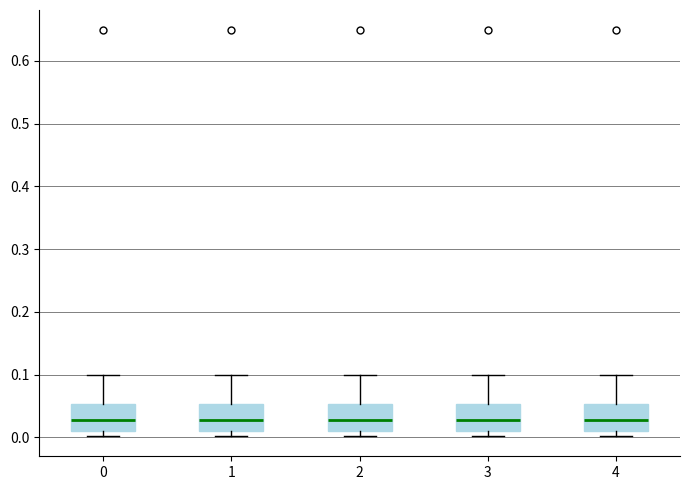

Reading left to right, read every box against the y-axis: the position of its median line, the range the box covers, and the ends of its whiskers. The values are not printed on the chart, so give them approximately, as read against the axis.

0: median 0.03, box 0.01 to 0.05, whiskers 0.00 to 0.10
1: median 0.03, box 0.01 to 0.05, whiskers 0.00 to 0.10
2: median 0.03, box 0.01 to 0.05, whiskers 0.00 to 0.10
3: median 0.03, box 0.01 to 0.05, whiskers 0.00 to 0.10
4: median 0.03, box 0.01 to 0.05, whiskers 0.00 to 0.10